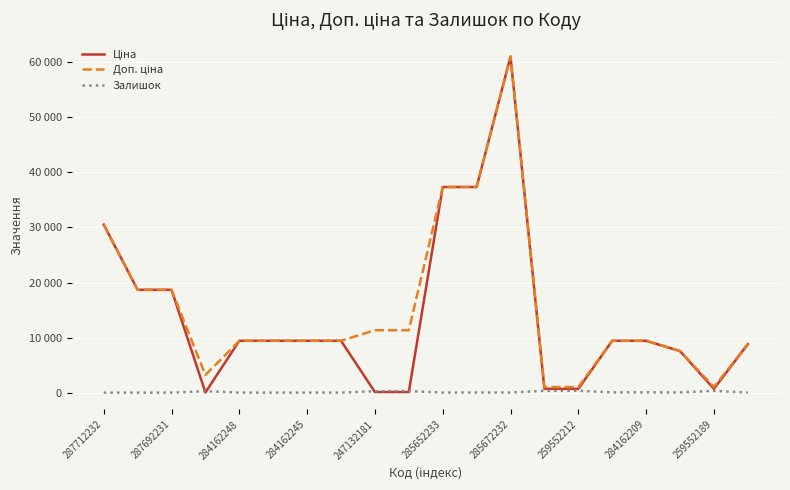

Is this an area chart (filled region under the line)?

No